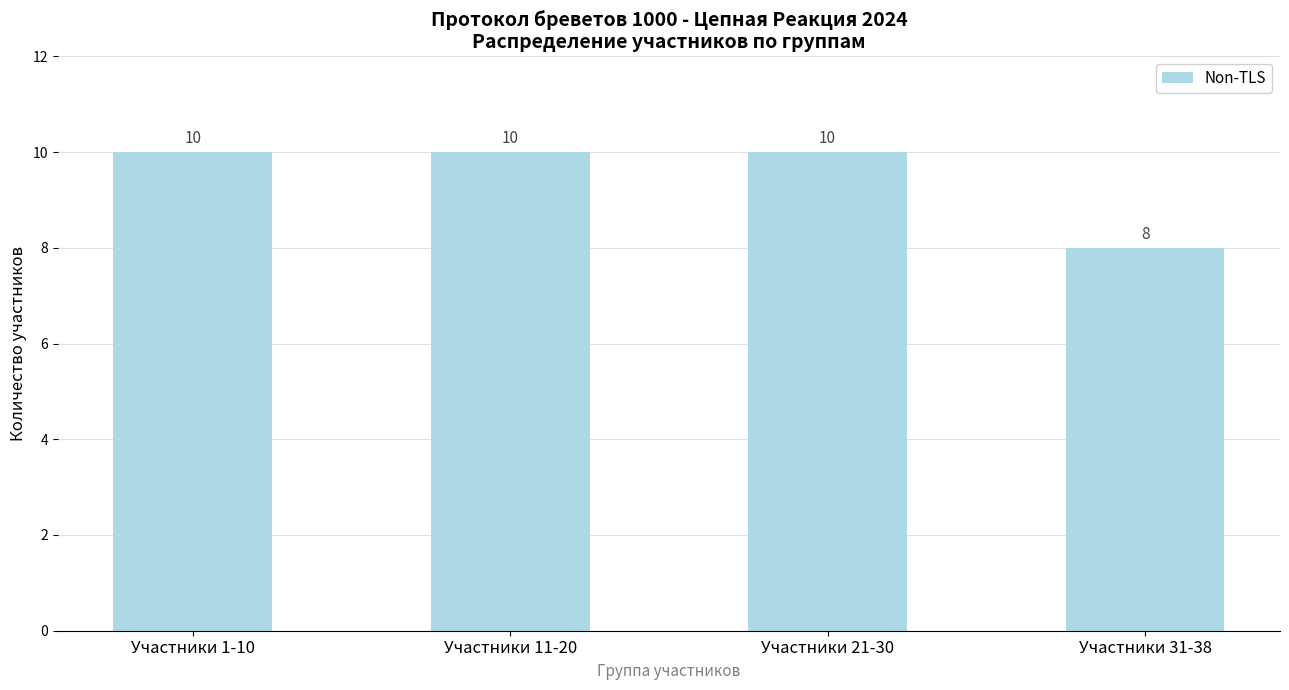

What is the maximum value shown in the chart?

10